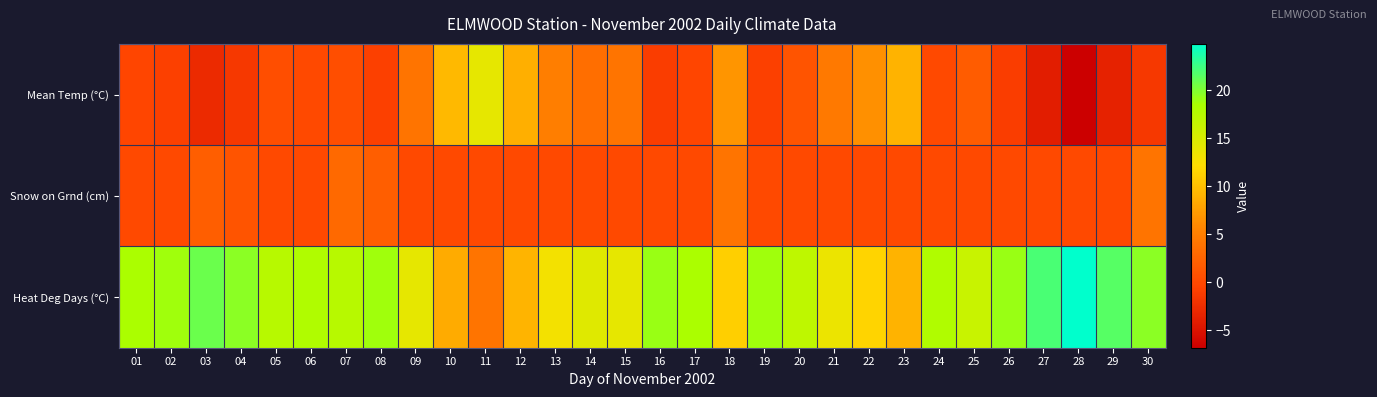

Reading right to left, what are all the values shown in this chart?

Mean Temp (°C): 30=-1.5	29=-3.5	28=-6.8	27=-4.0	26=-1.0	25=1.8	24=0.0	23=9.0	22=6.5	21=4.5	20=1.0	19=-0.8	18=6.8	17=-0.3	16=-1.0	15=4.0	14=3.5	13=5.0	12=8.8	11=14.0	10=9.5	09=4.0	08=-0.8	07=0.5	06=0.0	05=0.5	04=-1.5	03=-2.8	02=-0.8	01=-0.3
Snow on Grnd (cm): 30=4.0	29=0.0	28=0.0	27=0.0	26=0.0	25=0.0	24=0.0	23=0.0	22=0.0	21=0.0	20=0.0	19=0.0	18=4.0	17=0.0	16=0.0	15=0.0	14=0.0	13=0.0	12=0.0	11=0.0	10=0.0	09=0.0	08=2.0	07=3.0	06=0.0	05=0.0	04=1.0	03=2.0	02=0.0	01=0.0
Heat Deg Days (°C): 30=19.5	29=21.5	28=24.8	27=22.0	26=19.0	25=16.2	24=18.0	23=9.0	22=11.5	21=13.5	20=17.0	19=18.8	18=11.2	17=18.3	16=19.0	15=14.0	14=14.5	13=13.0	12=9.2	11=4.0	10=8.5	09=14.0	08=18.8	07=17.5	06=18.0	05=17.5	04=19.5	03=20.8	02=18.8	01=18.3